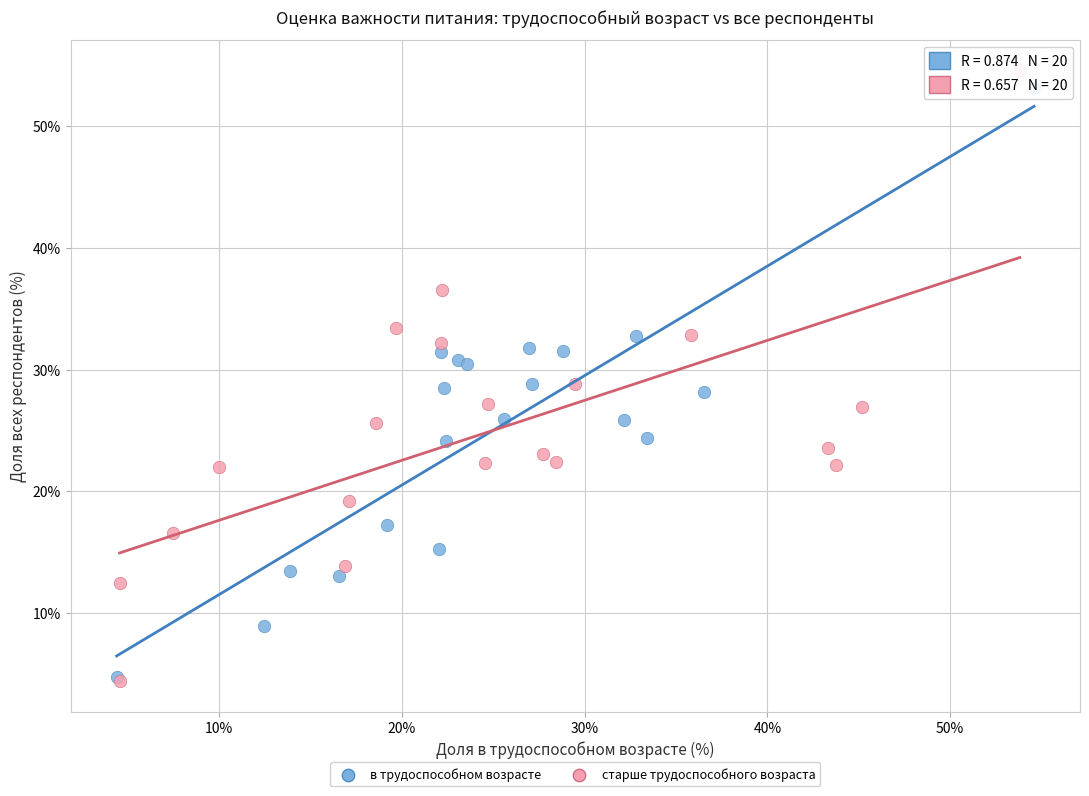

Which series has the largest Y range (max minus min)?

старше трудоспособного возраста